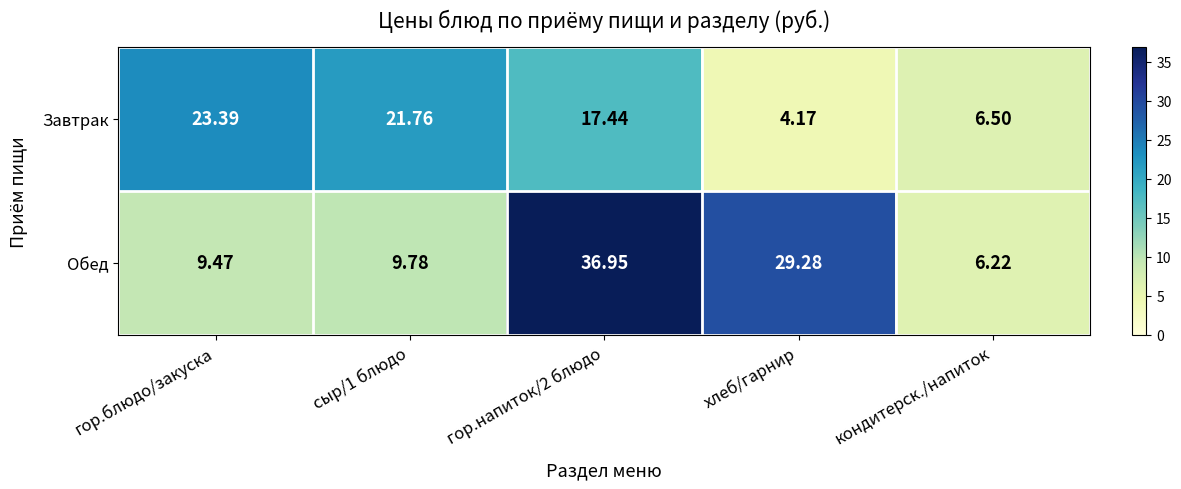

List the series in order of their peak value, lowest first.

Завтрак, Обед